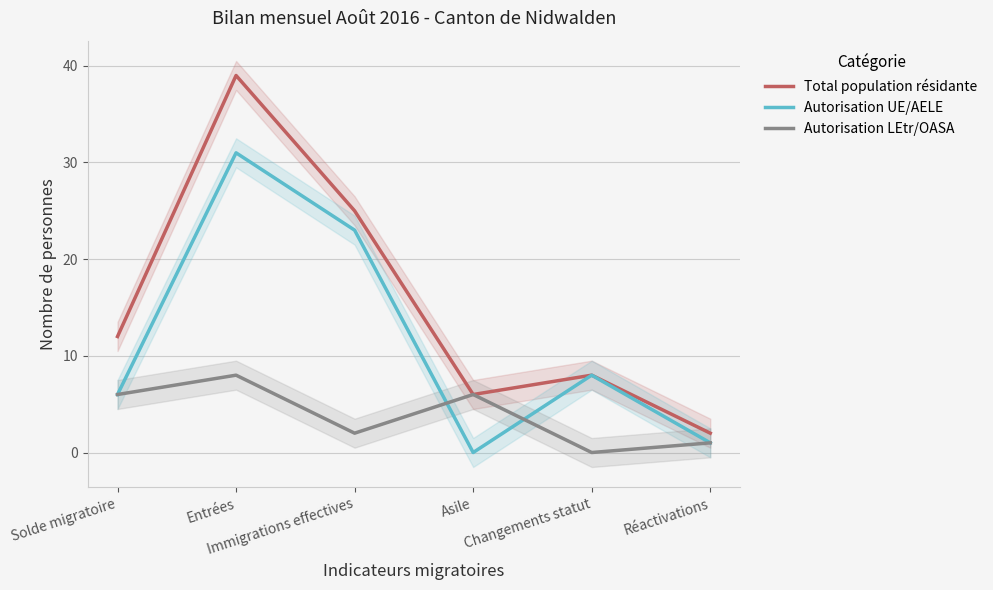

Is this an area chart (filled region under the line)?

No